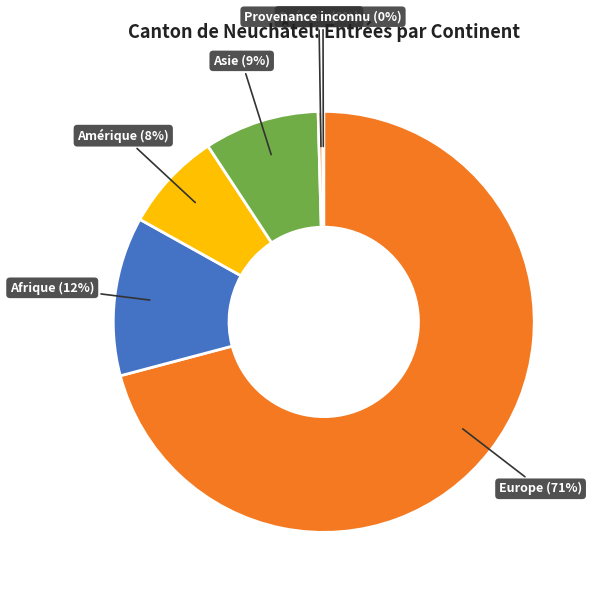

To the nearest percent, what is the difference between the Europe (71%) and Afrique (12%) slice percentages?

59%